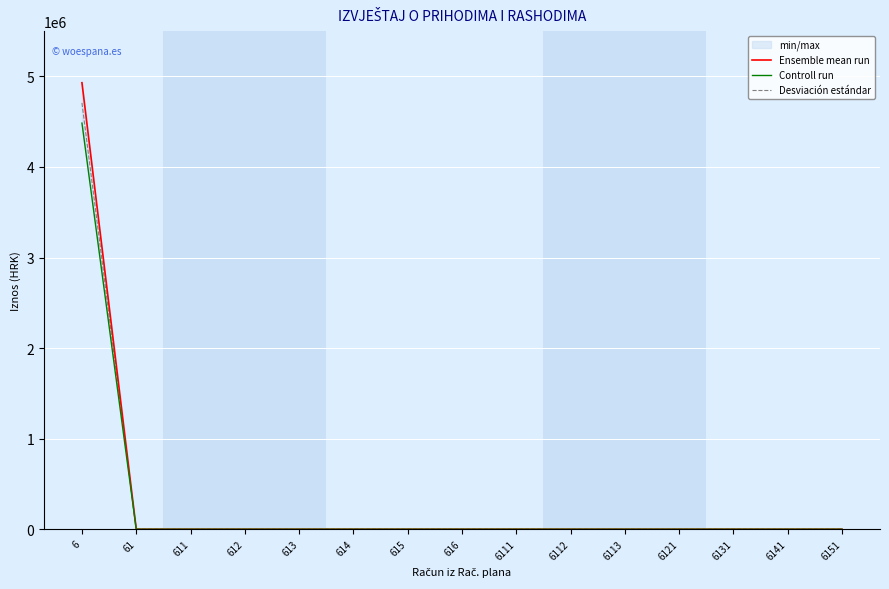

Reading left to right, transcribe all the data shown in this chart.

Ensemble mean run: 4930025.6	0.0	0.0	0.0	0.0	0.0	0.0	0.0	0.0	0.0	0.0	0.0	0.0	0.0	0.0
Controll run: 4484034.0	0.0	0.0	0.0	0.0	0.0	0.0	0.0	0.0	0.0	0.0	0.0	0.0	0.0	0.0
Desviación estándar: 4707029.8	0.0	0.0	0.0	0.0	0.0	0.0	0.0	0.0	0.0	0.0	0.0	0.0	0.0	0.0